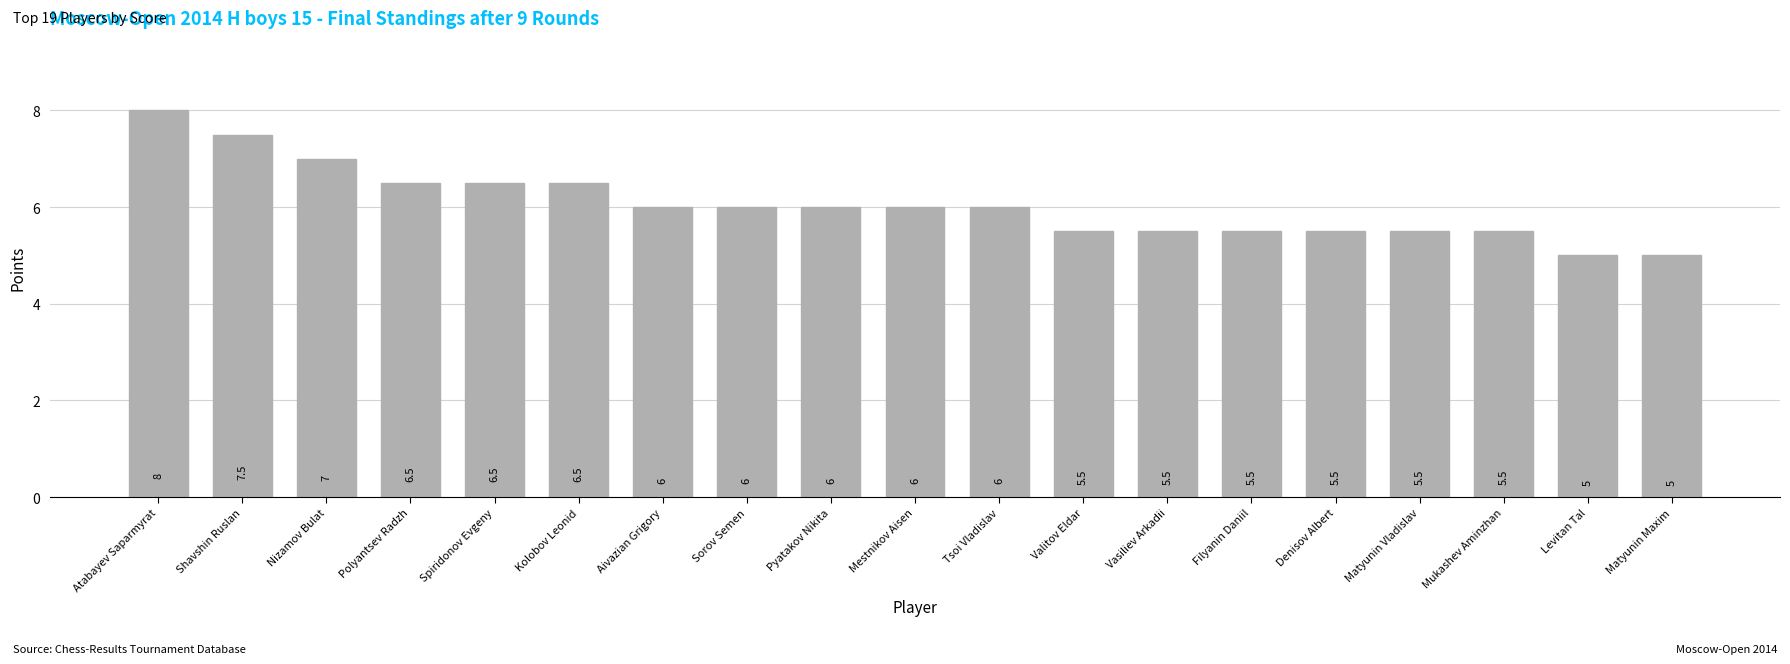

Reading right to left, extract all data points from this chart.

5.0	5.0	5.5	5.5	5.5	5.5	5.5	5.5	6.0	6.0	6.0	6.0	6.0	6.5	6.5	6.5	7.0	7.5	8.0